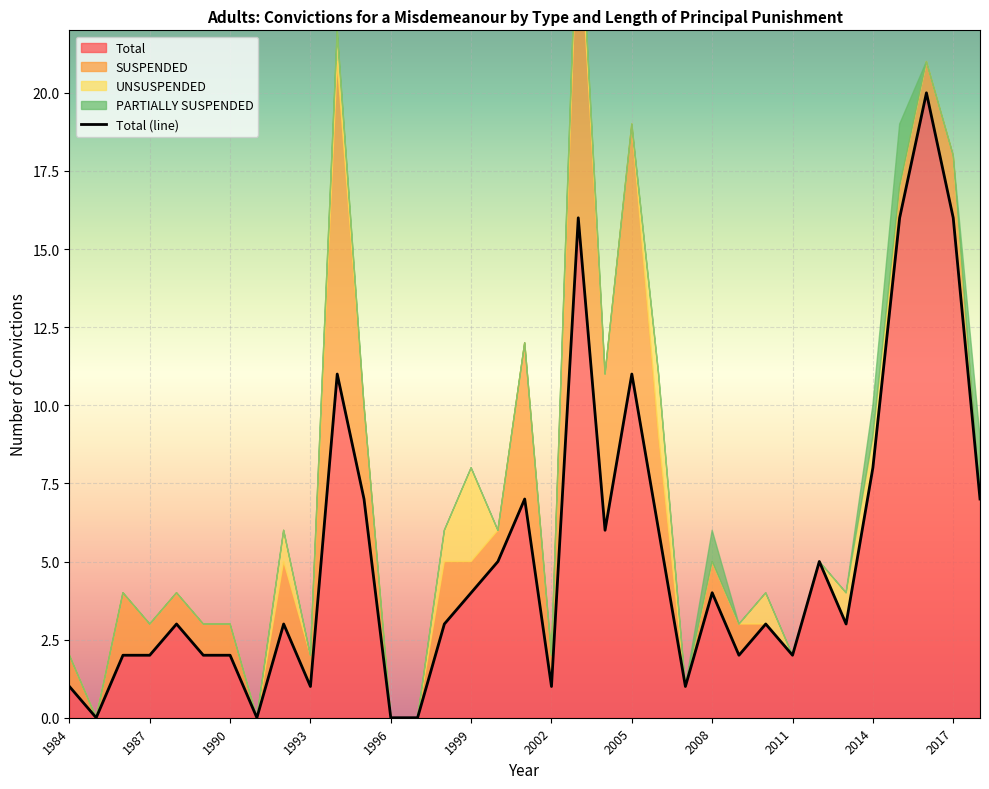

How many values in UNSUSPENDED are above zero?

9